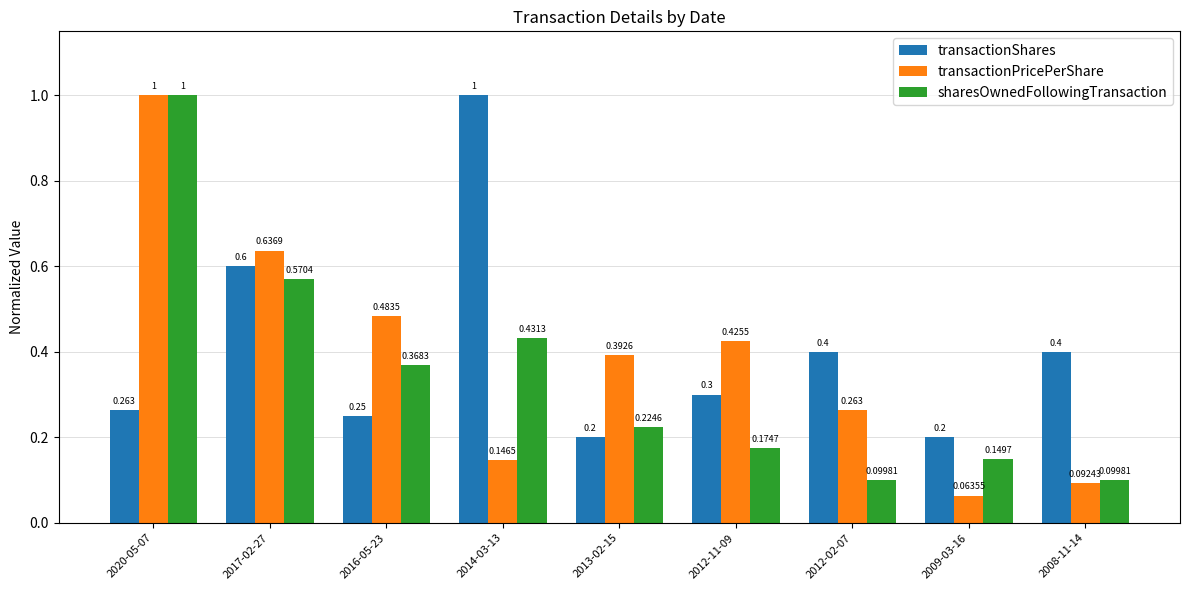

Is it true that sharesOwnedFollowingTransaction equals 0.6 at 2017-02-27?

True